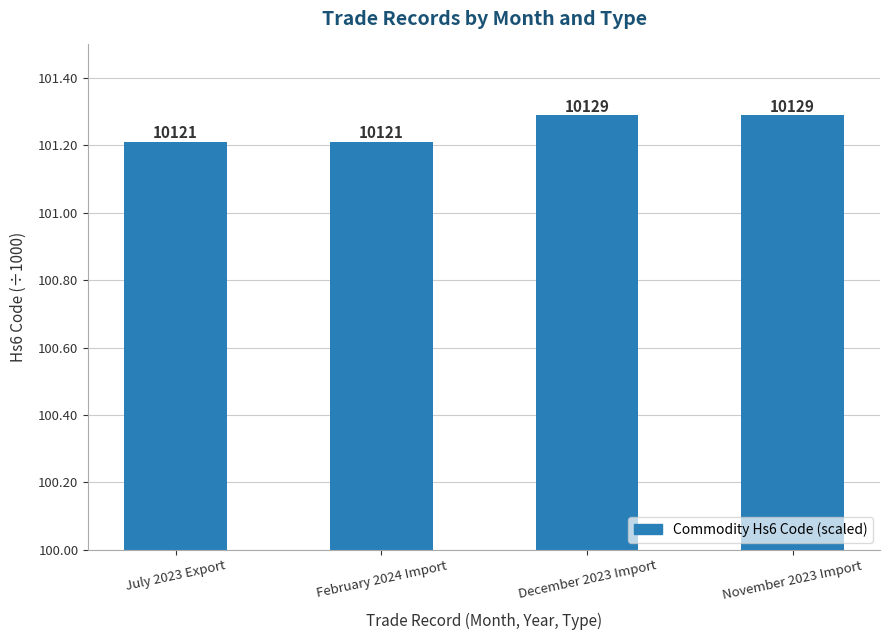

Does the chart contain any negative values?

No